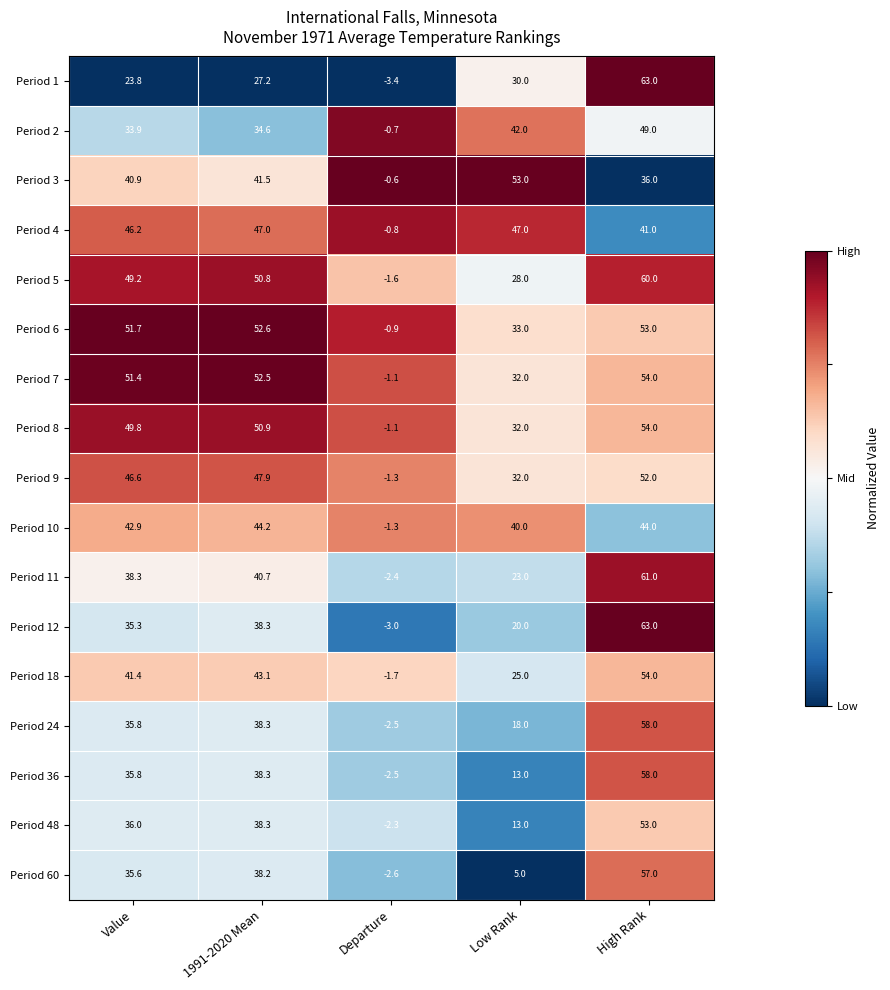

What is the spread (max minus min) of values at Low Rank?

48.0